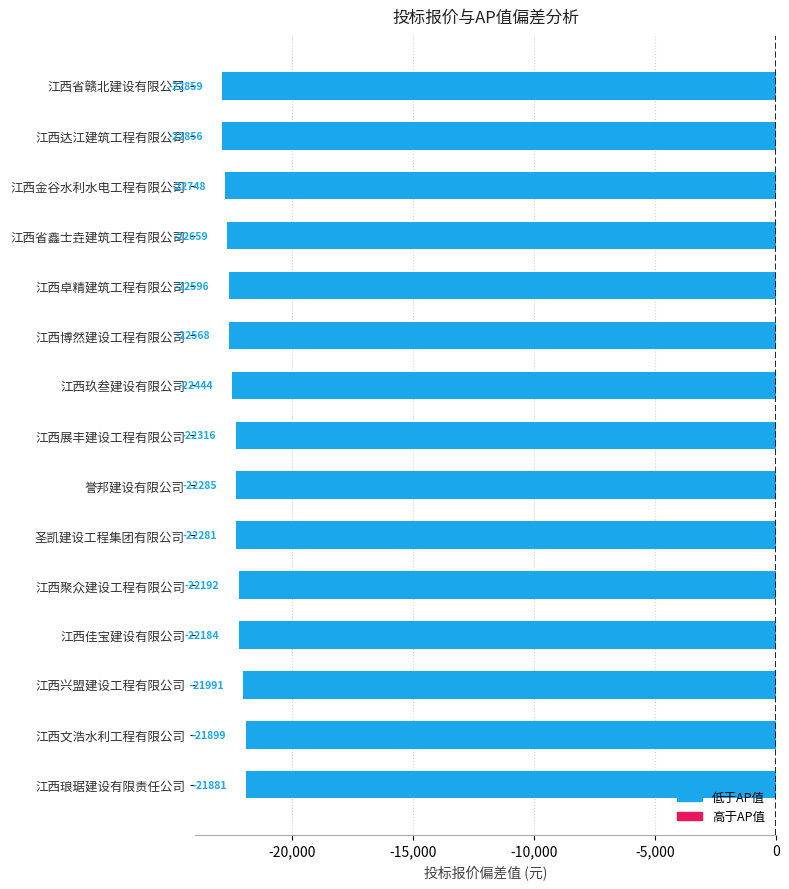

Which category has the lowest value across all series?

江西省赣北建设有限公司